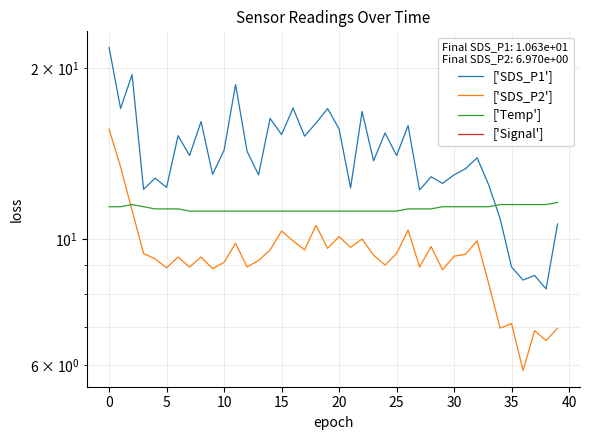

What is the lowest value of the ['SDS_P2'] series?

5.9